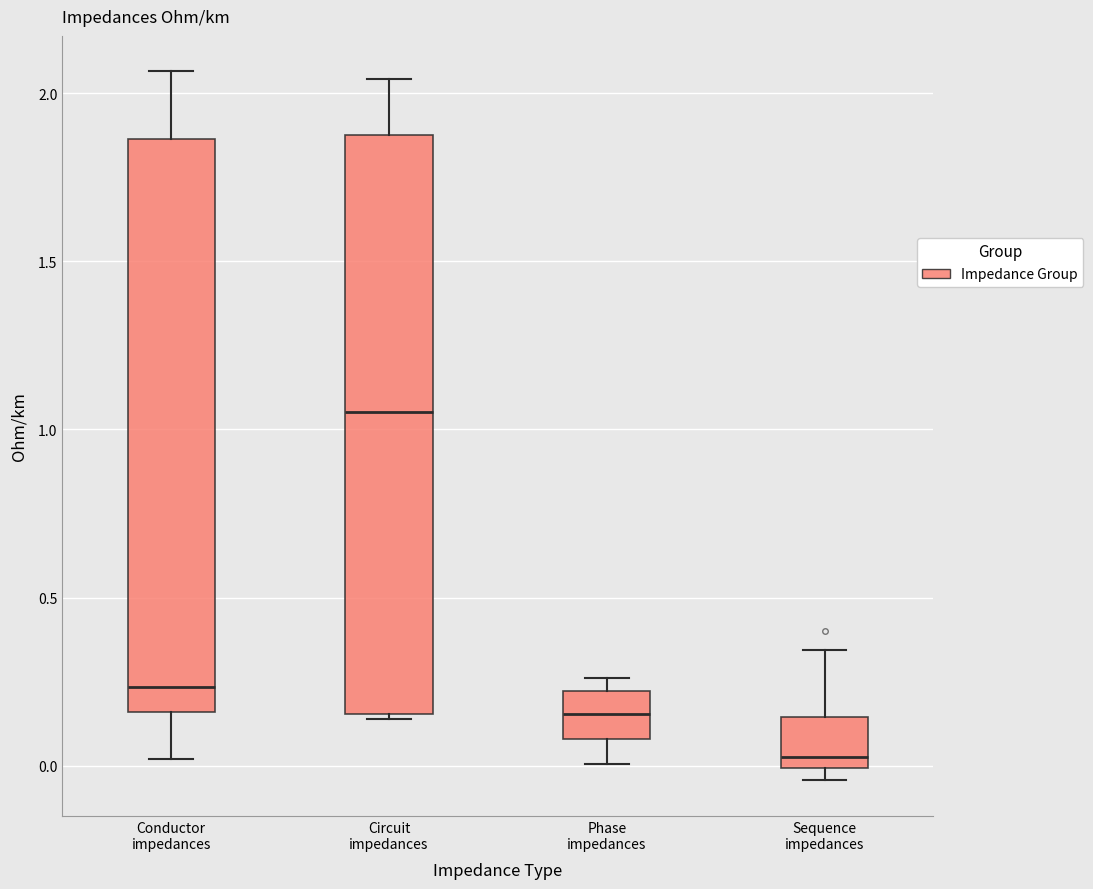

Which box has the highest median line?

Circuit impedances